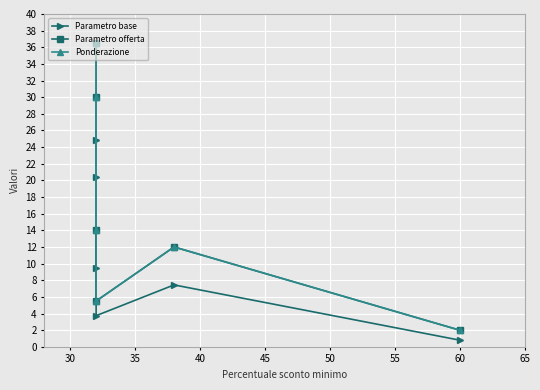

How many lines are shown in the chart?

3